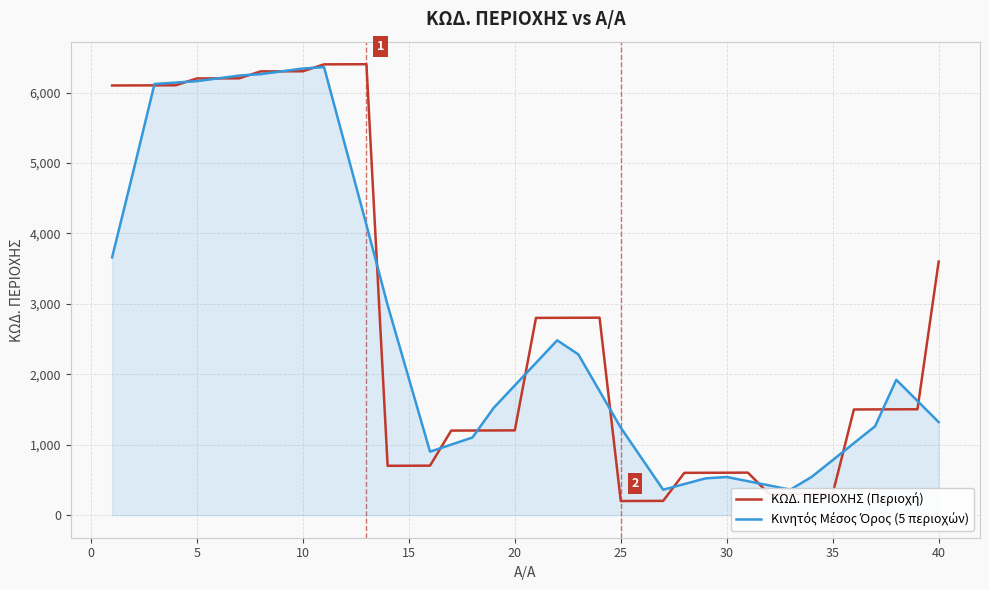

How many lines are shown in the chart?

2